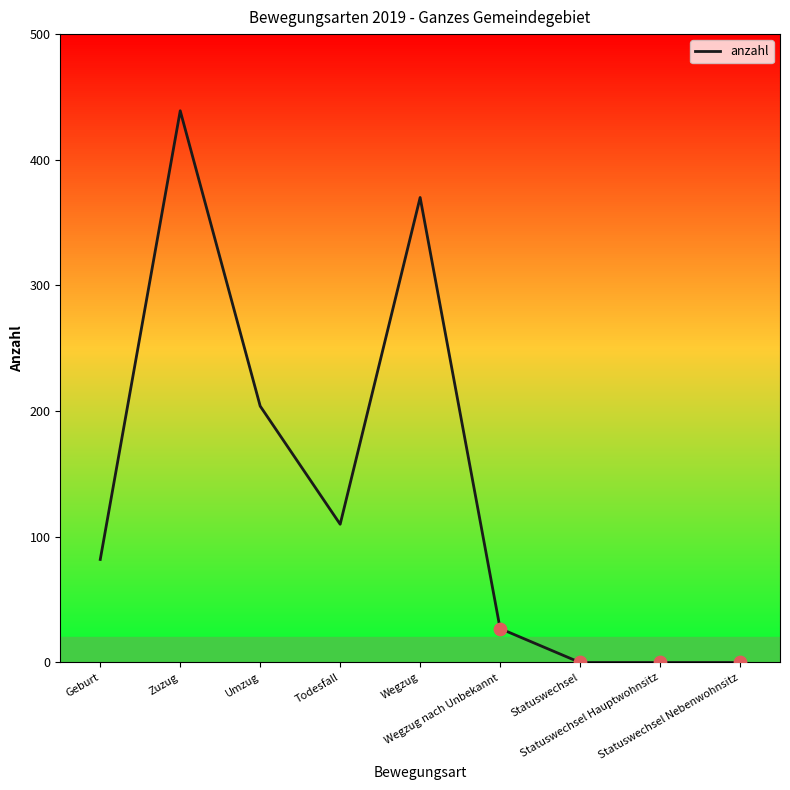

Which has a higher value, Wegzug nach Unbekannt or Statuswechsel?

Wegzug nach Unbekannt